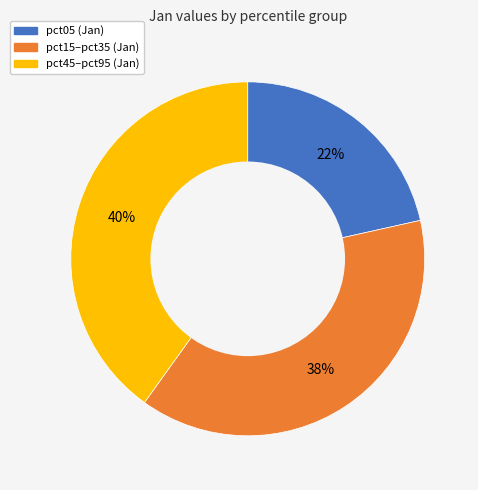

Does any single category account for the majority?

No